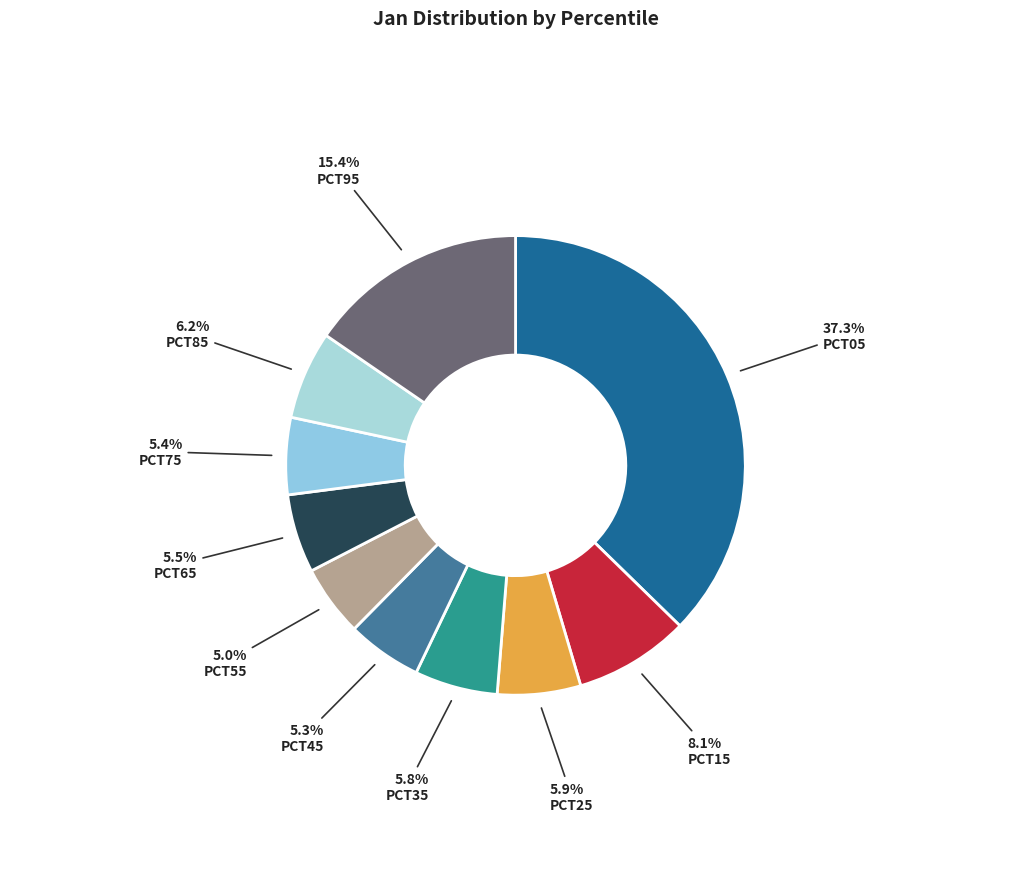

How many slices are in this pie chart?

10